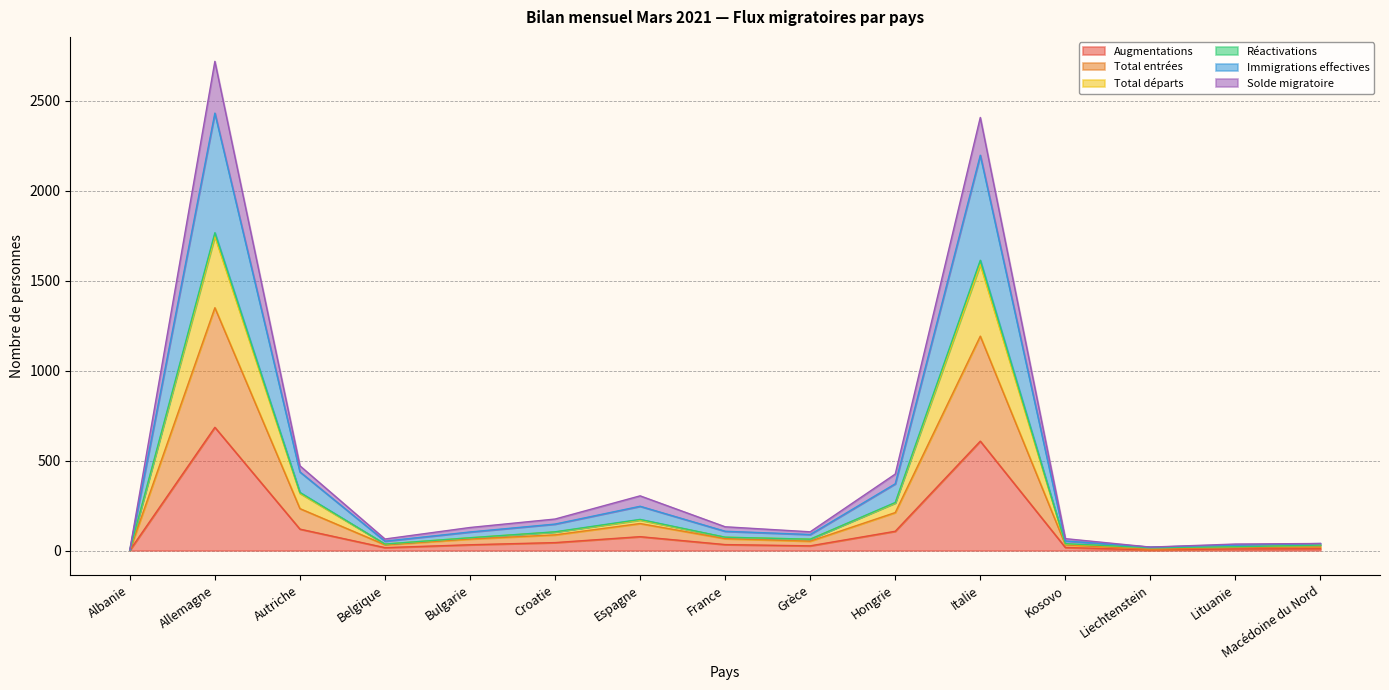

What is the label of the 1st point from the left?

Albanie